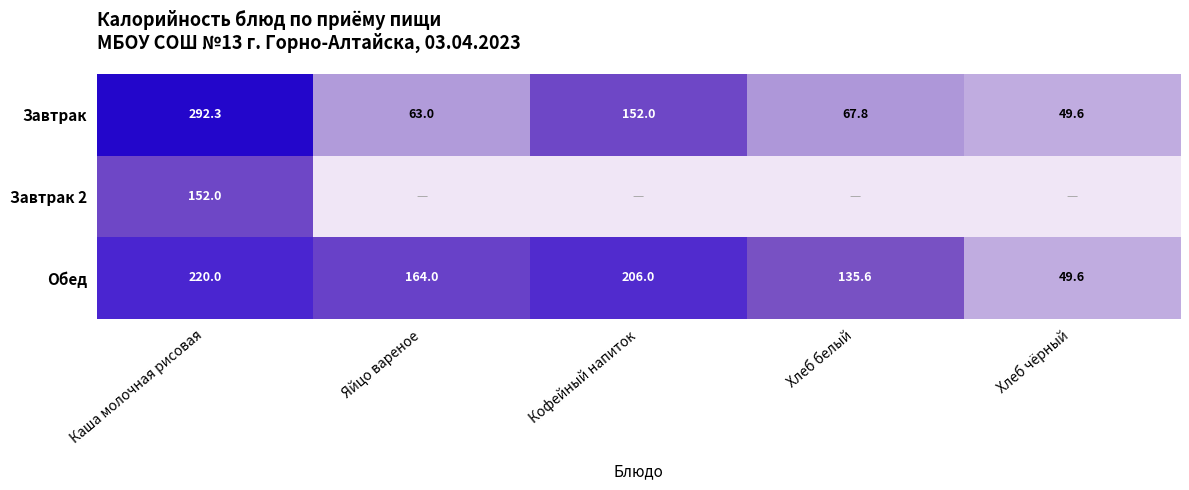

What is the total value across all series at Яйцо вареное?

227.0